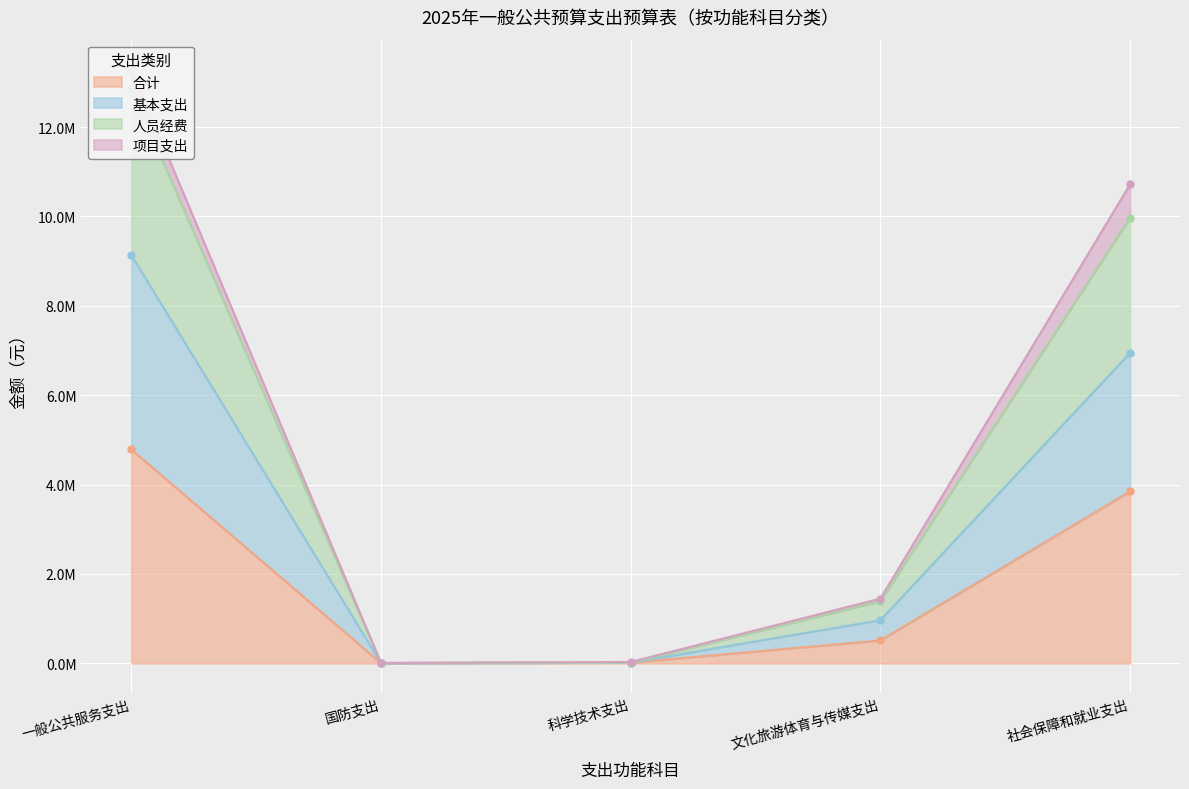

True or false: 基本支出 has more than 1 points higher than both neighbors.

False